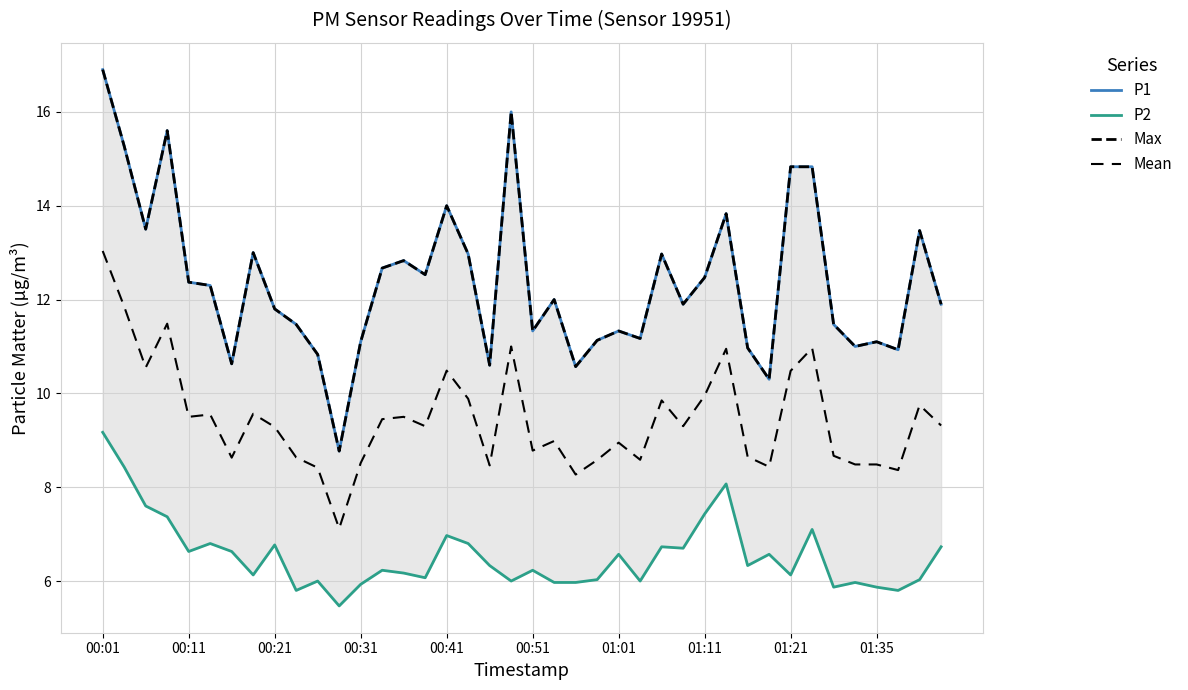

What is the sum of the Max values at 00:01 and 35?

27.9